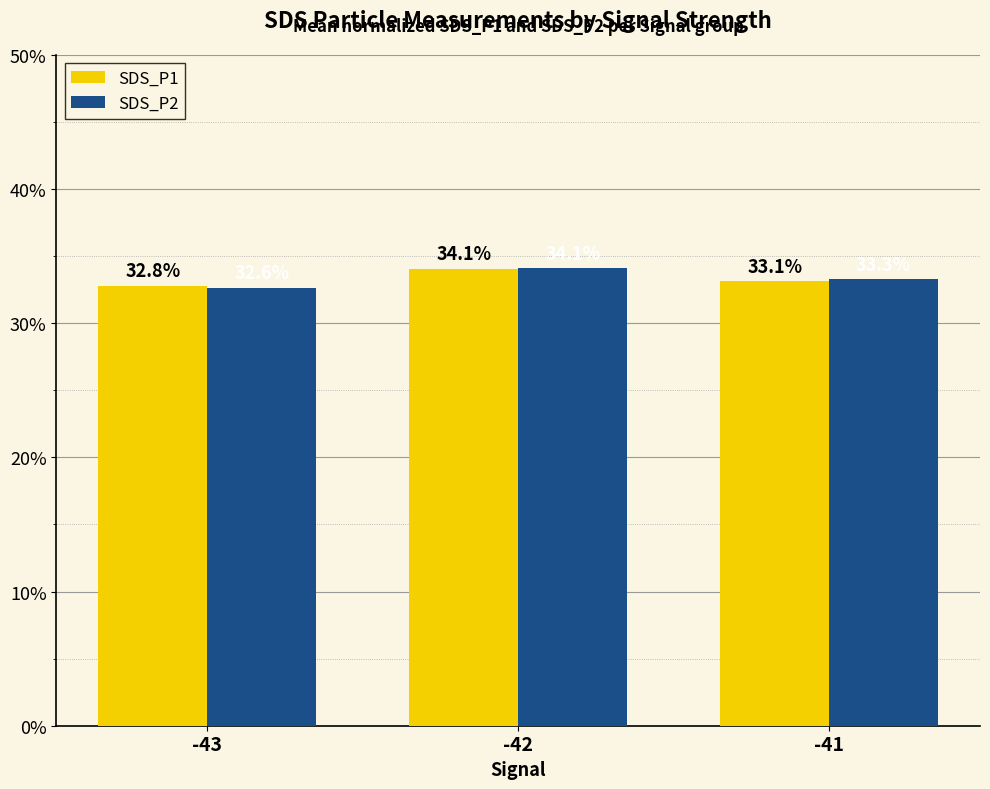

What is the smallest value displayed?

32.6